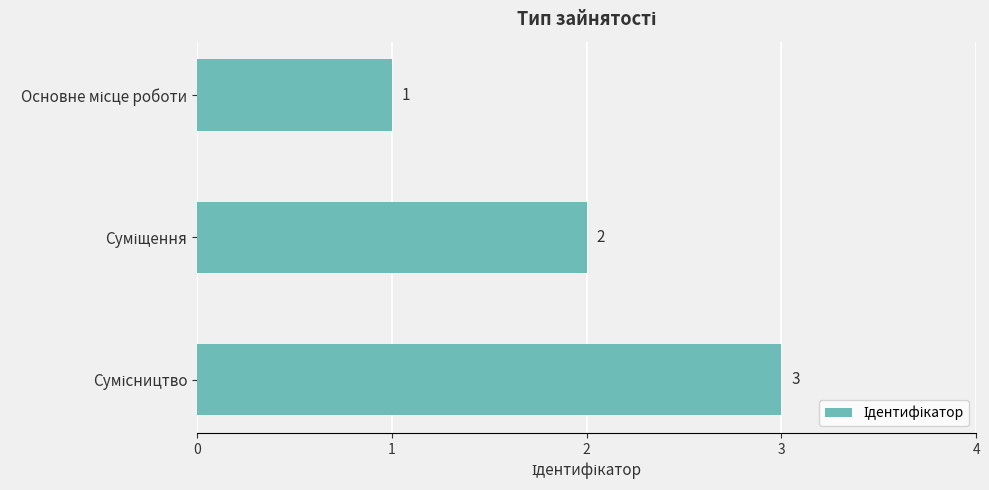

What is the sum of all values?

6